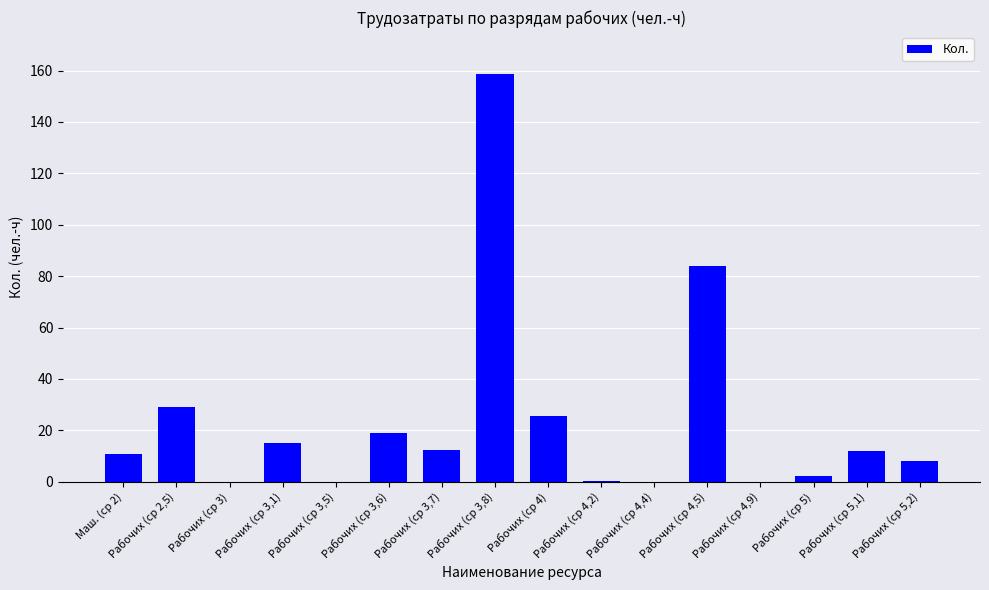

Which category has the highest value across all series?

Рабочих (ср 3,8)